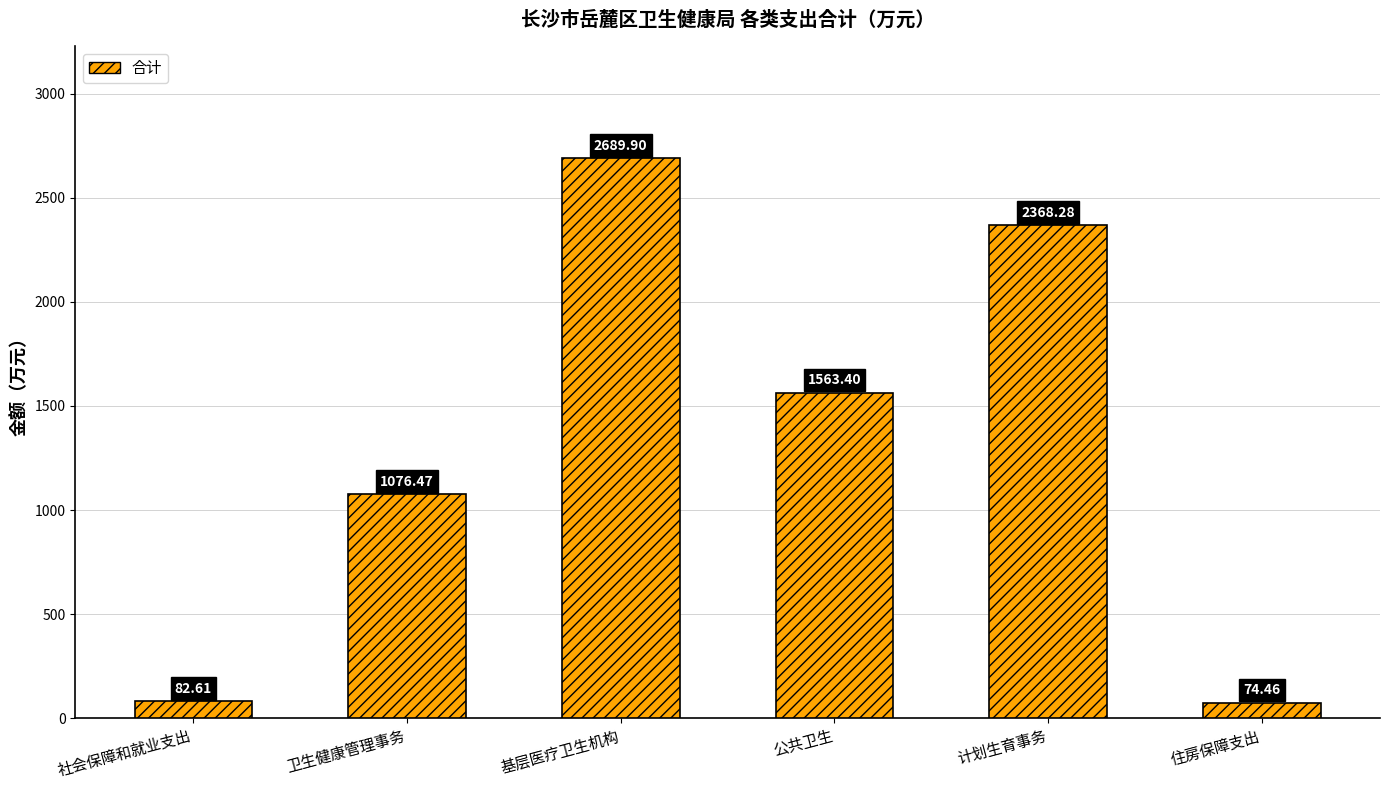

How many distinct data groups are displayed?

1